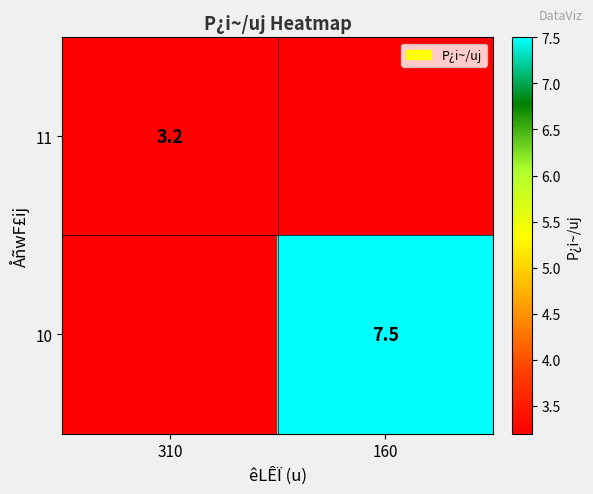

The 11 series shows 5.1 at 310. True or false?

False